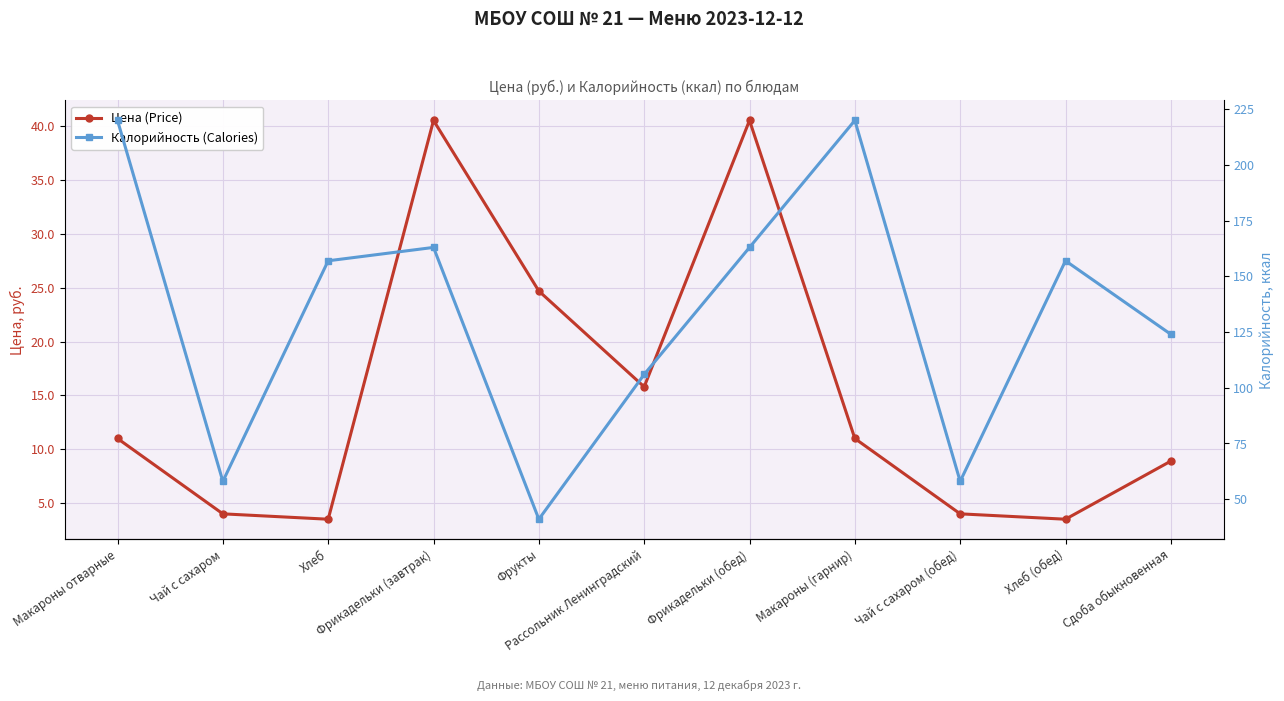

List the labels in order of Цена (Price) value, smallest first.

Хлеб, Хлеб (обед), Чай с сахаром, Чай с сахаром (обед), Сдоба обыкновенная, Макароны отварные, Макароны (гарнир), Рассольник Ленинградский, Фрукты, Фрикадельки (завтрак), Фрикадельки (обед)